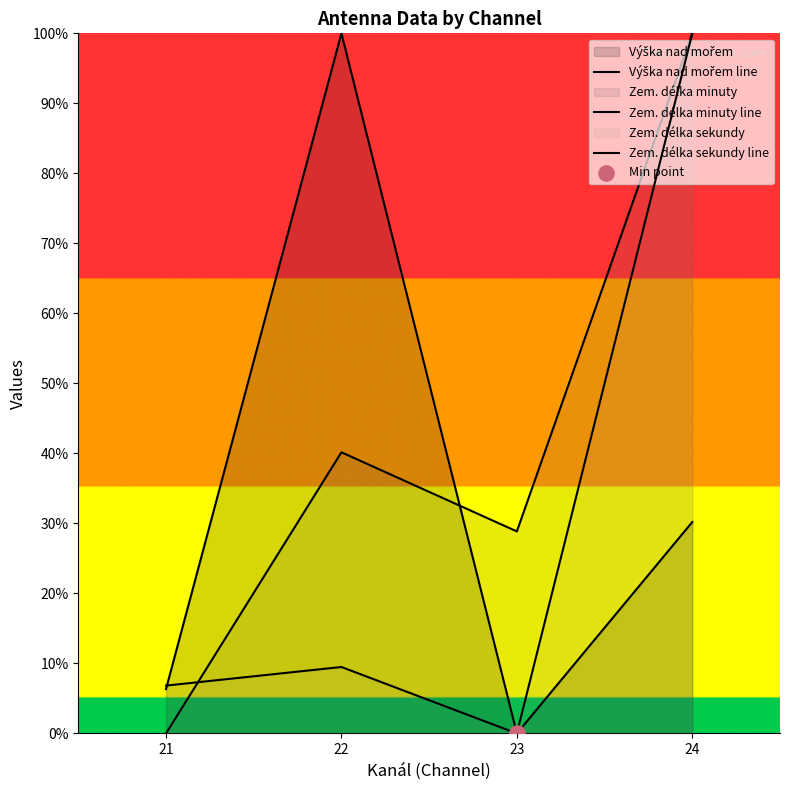

Which series reaches the maximum Y coordinate?

Výška nad mořem line